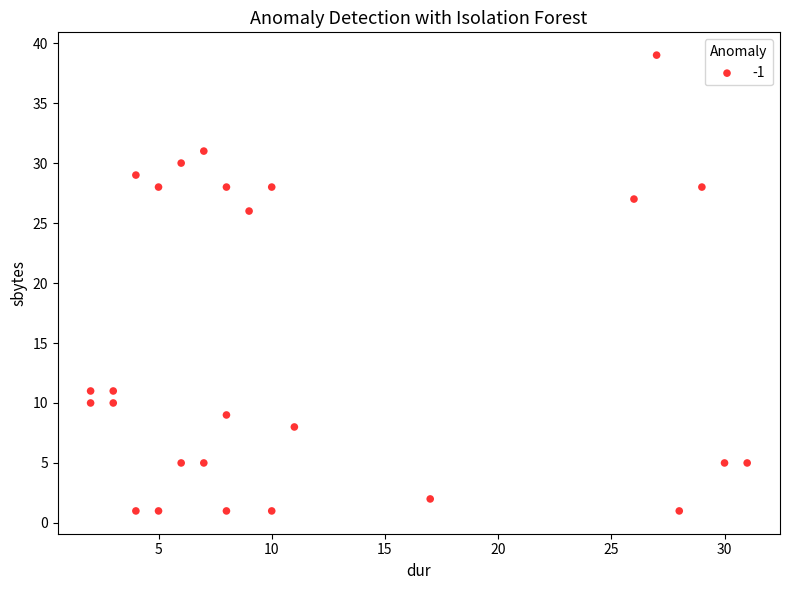

What is the range of Y values (max minus min)?

38